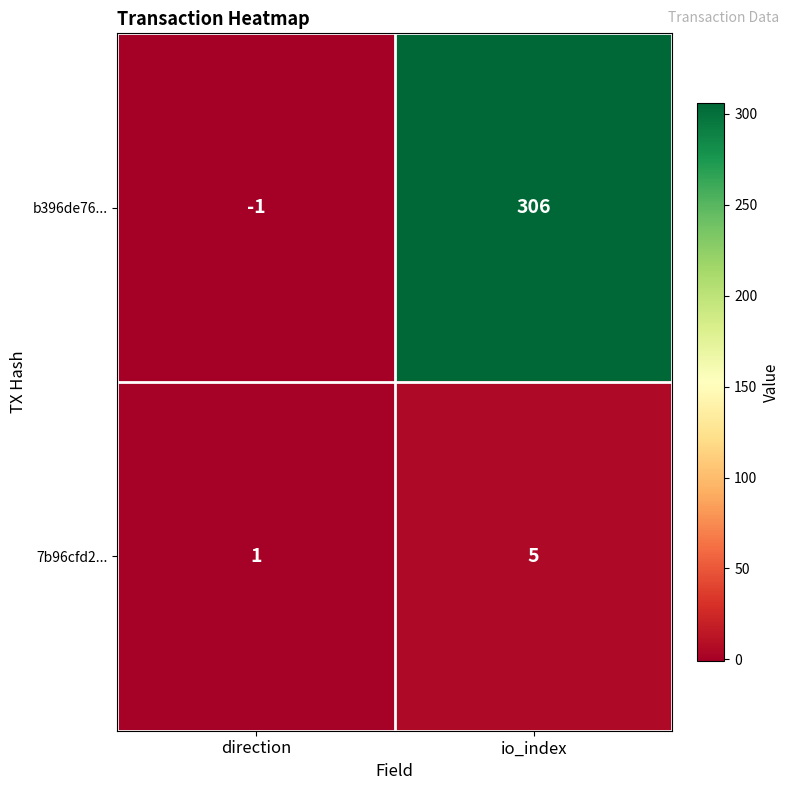

At how many categories does at least one series exceed 209?

1